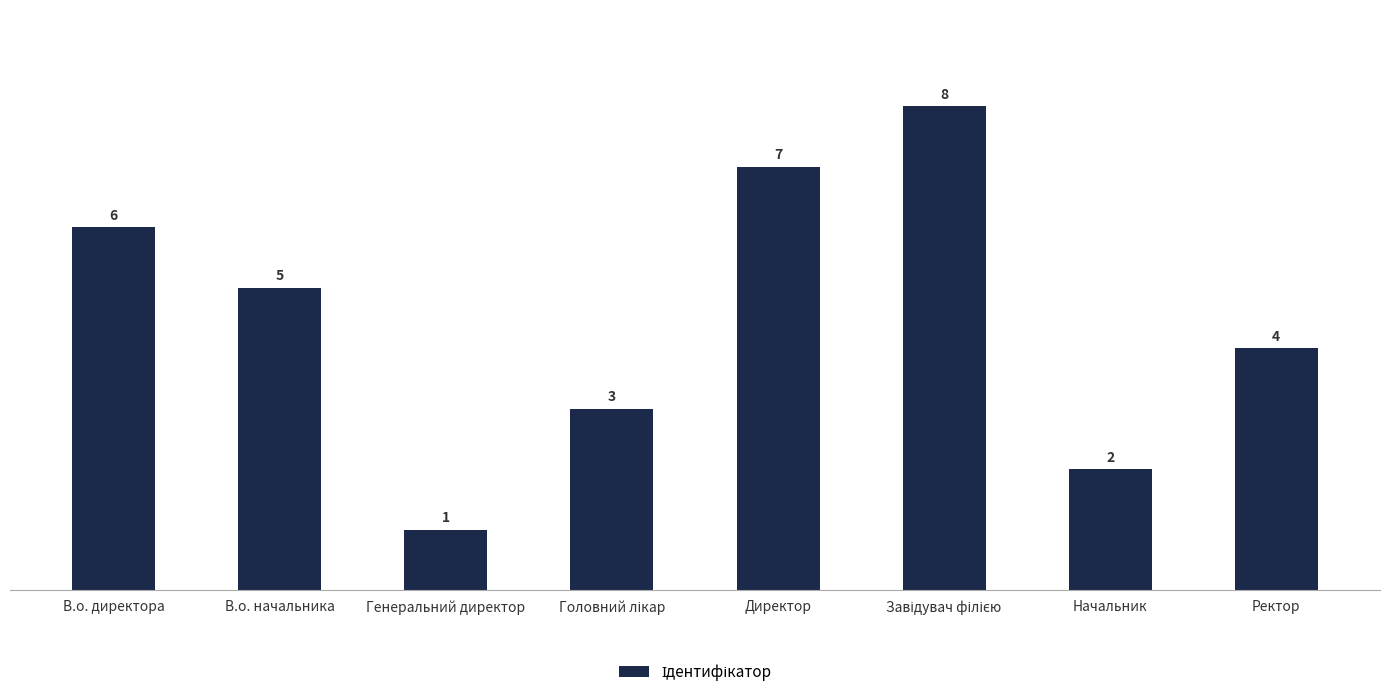

What is the value of the 1st bar from the left?

6